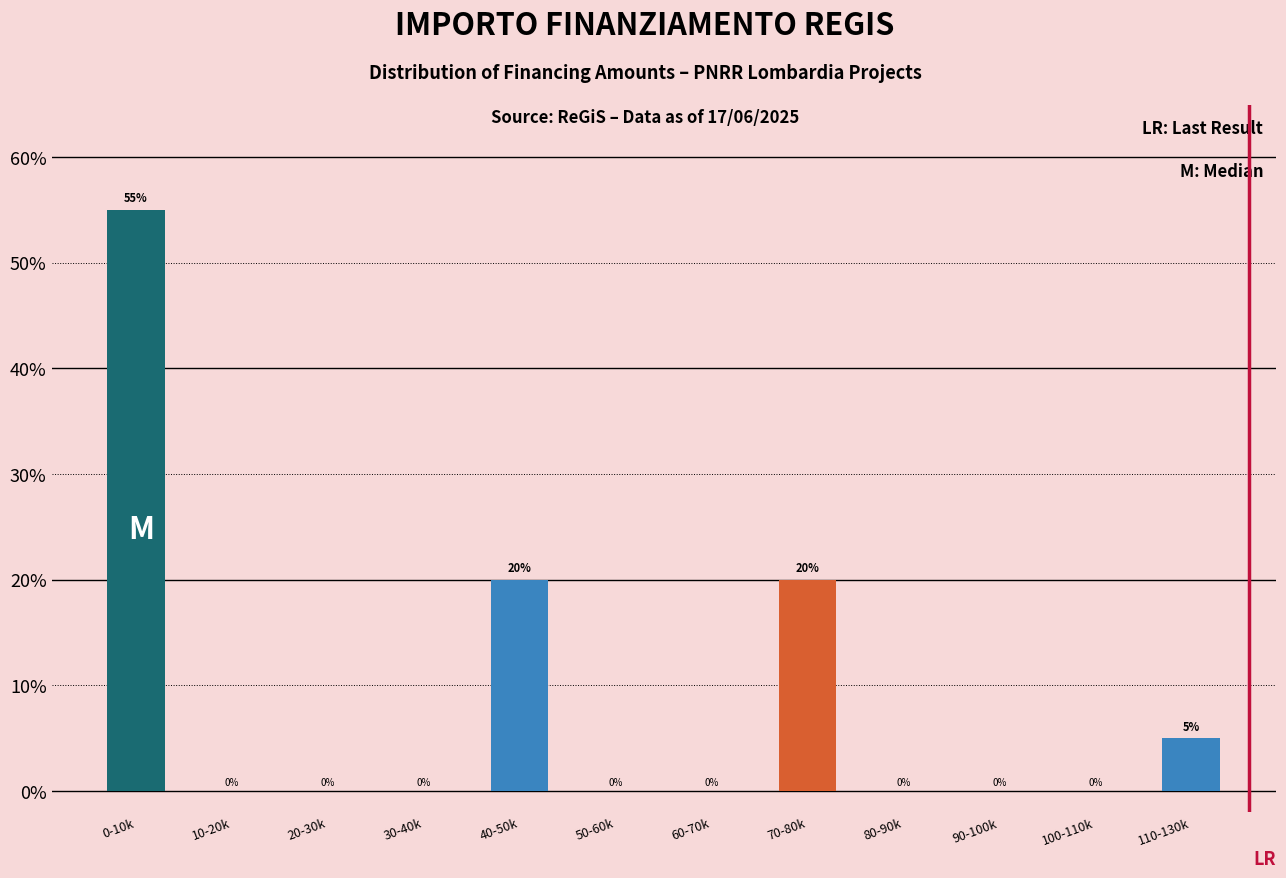

Reading left to right, list all the values displayed in this chart.

0-10k=55.0	10-20k=0.0	20-30k=0.0	30-40k=0.0	40-50k=20.0	50-60k=0.0	60-70k=0.0	70-80k=20.0	80-90k=0.0	90-100k=0.0	100-110k=0.0	110-130k=5.0